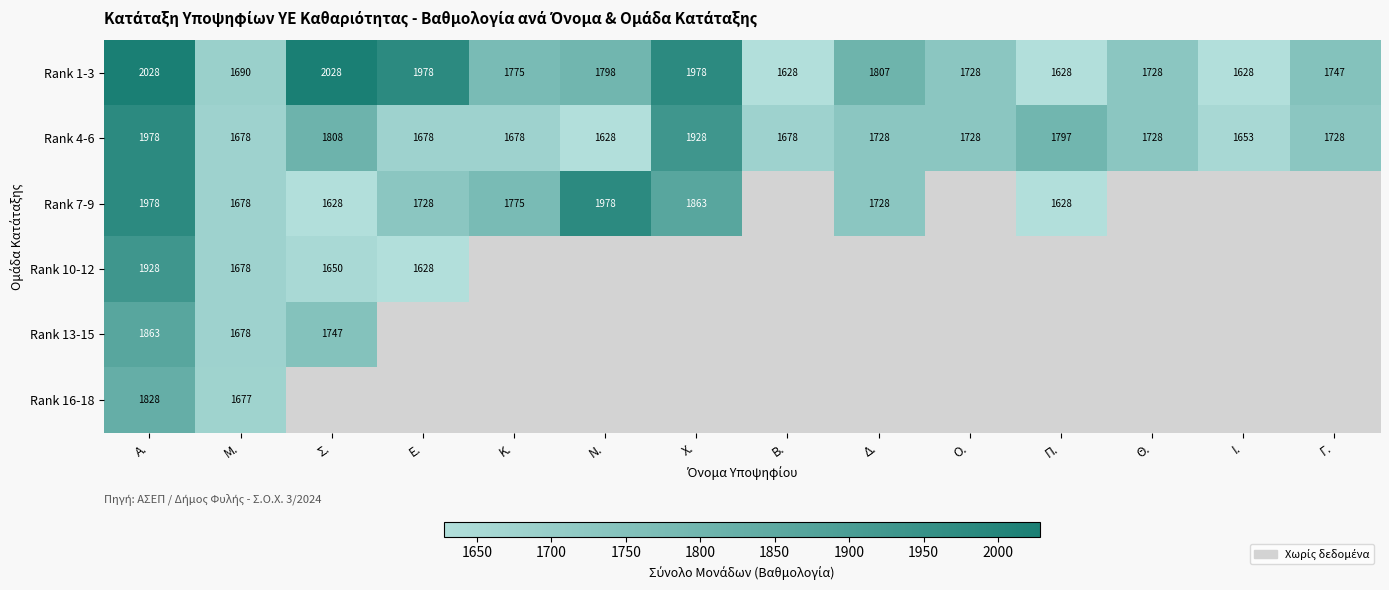

Is the value of Rank 16-18 at Α. greater than the value of Rank 4-6 at Α.?

No